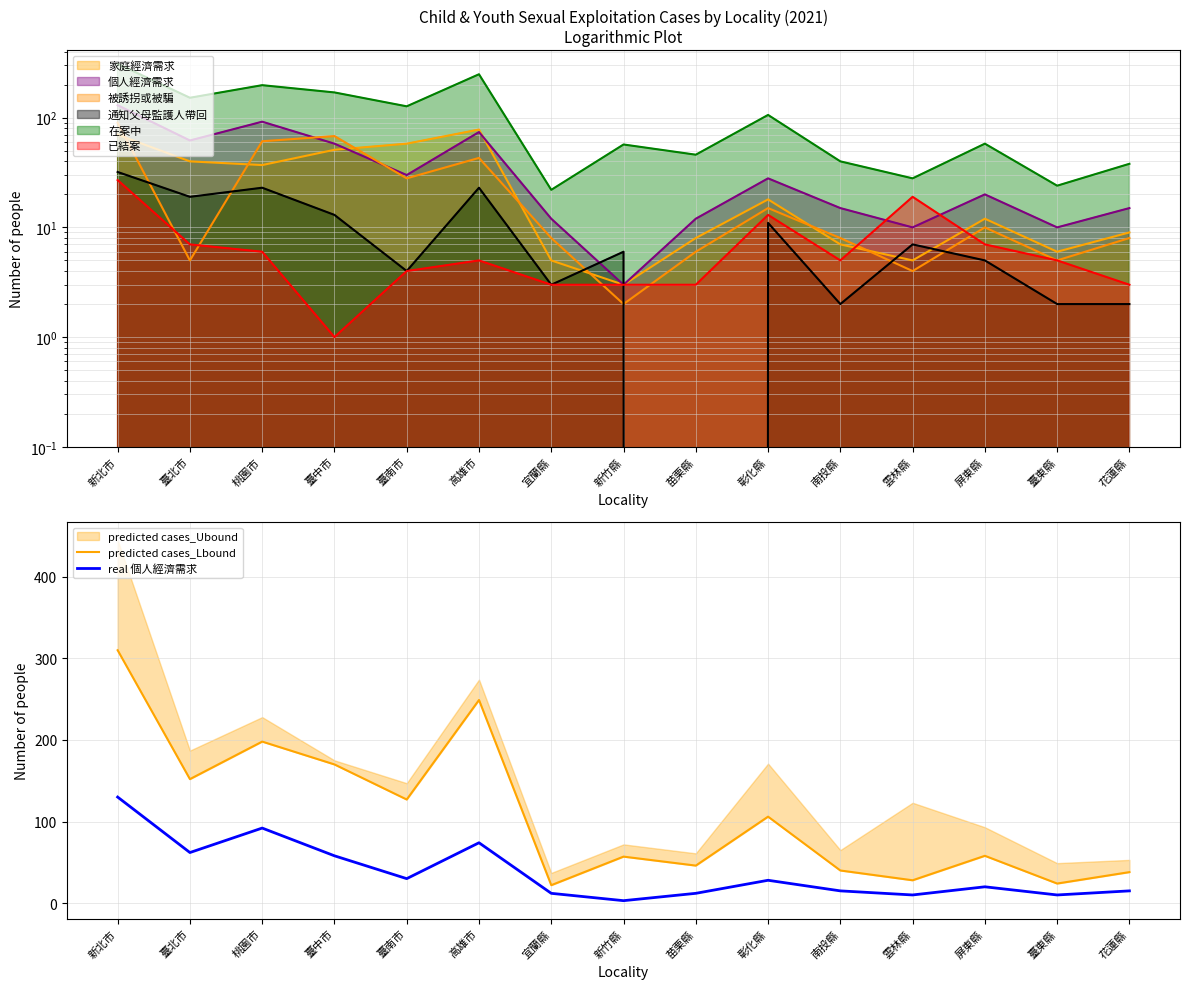

True or false: real 個人經濟需求 and predicted cases_Lbound cross at least once.

False